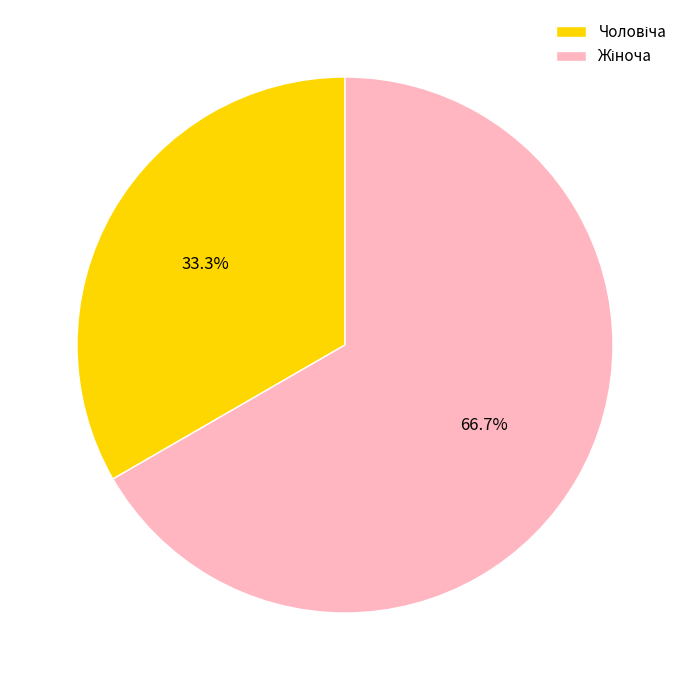

How many segments does this pie chart have?

2